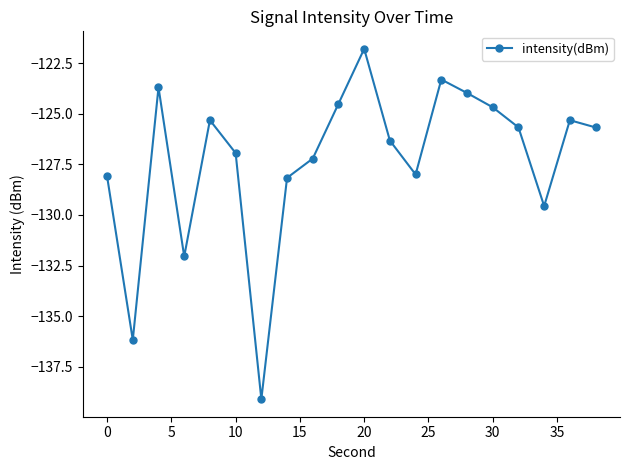

How many interior local valleys (lower than both neighbors) does the data have?

5